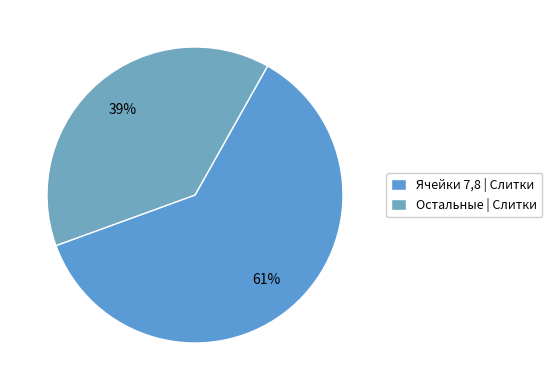

Which slice is the smallest?

Остальные | Слитки